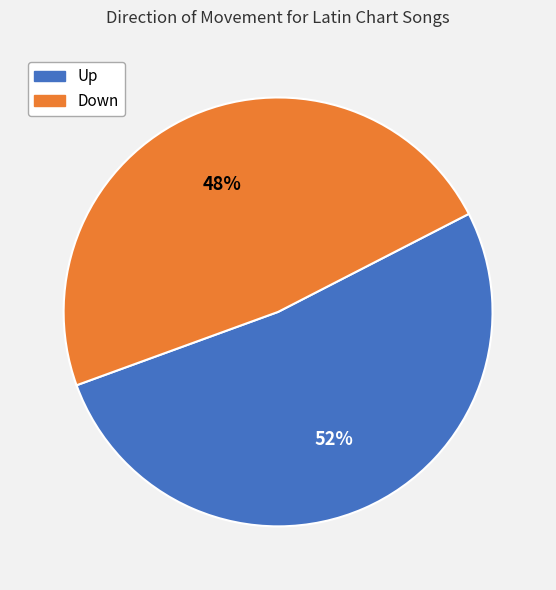

To the nearest percent, what percentage of the pie is Up?

52%